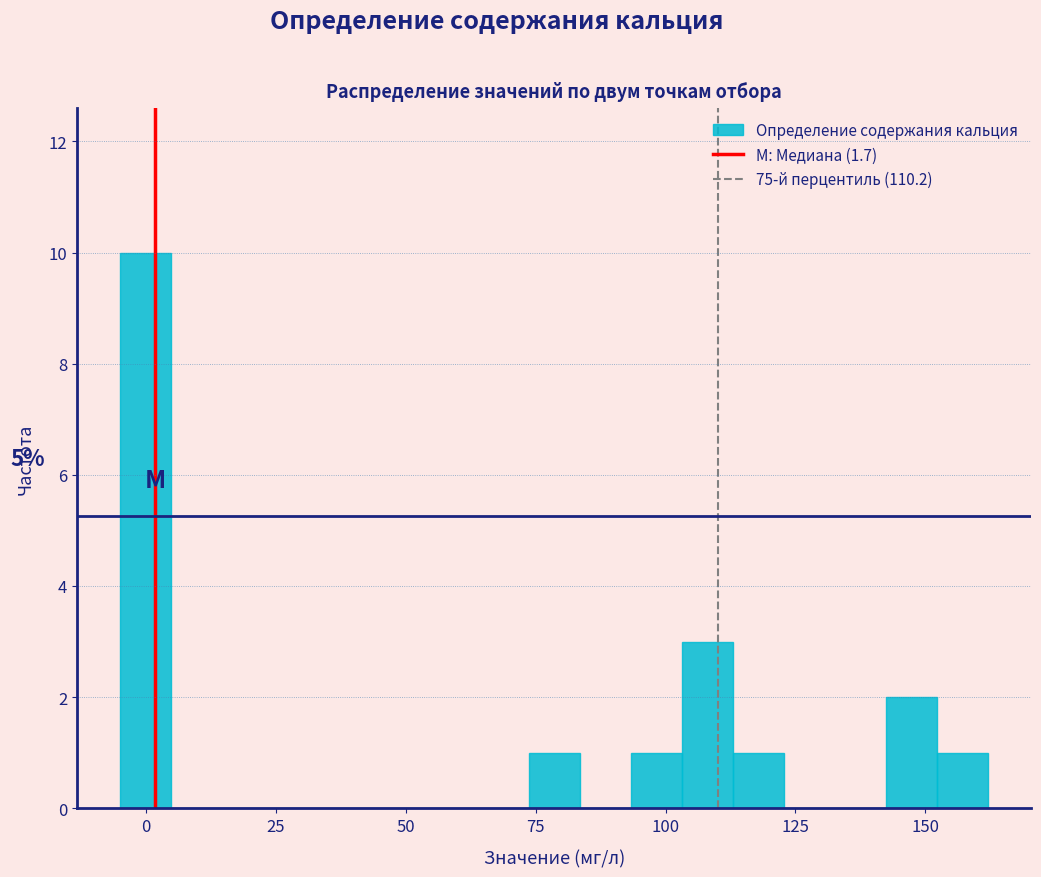

Around what value on the x-axis is the tallest bar? Give the approximate position of its centre, as read against the axis.

0